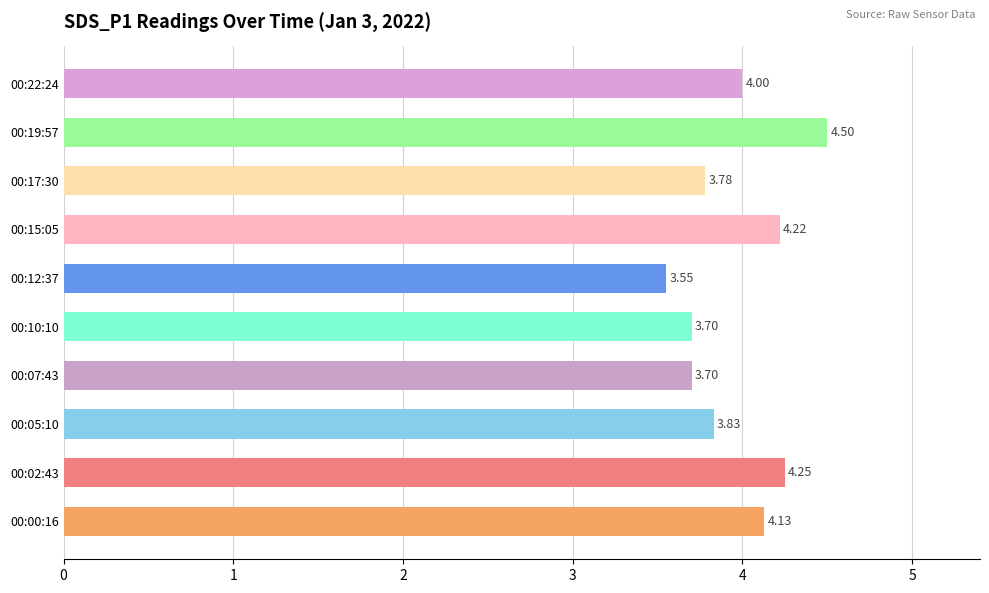

Count the number of categories in the chart.

10